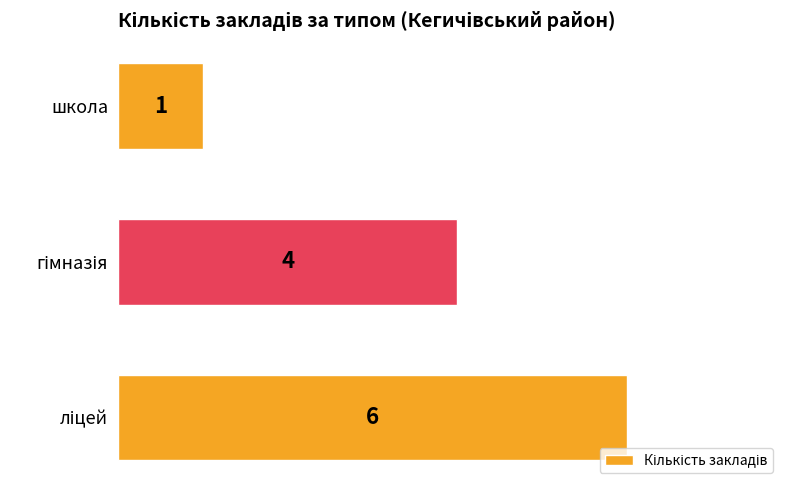

Count the values in the range 1 to 6.

3